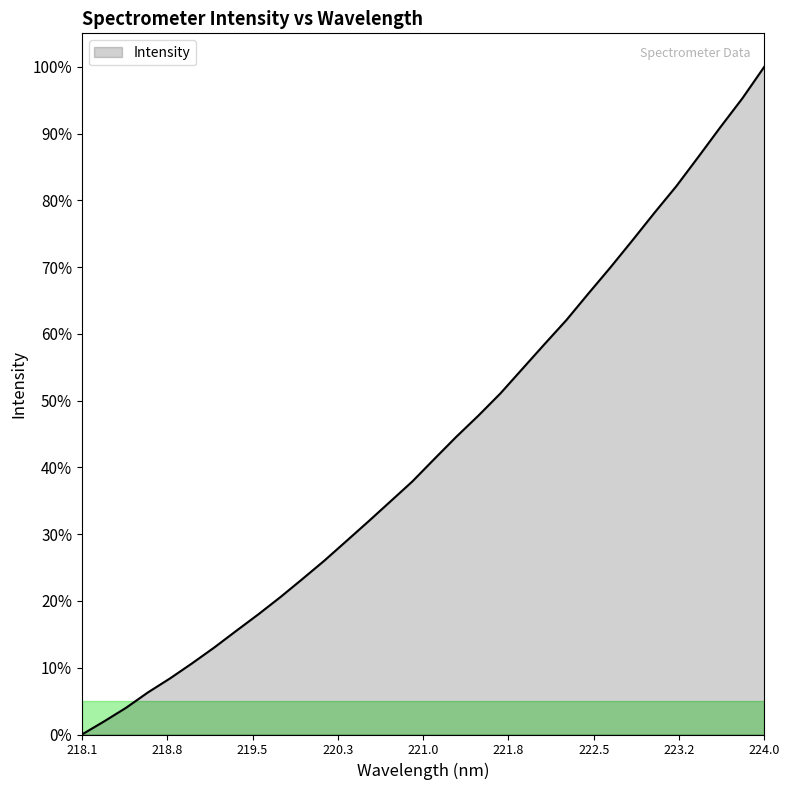

What is the maximum value shown in the chart?

100.0